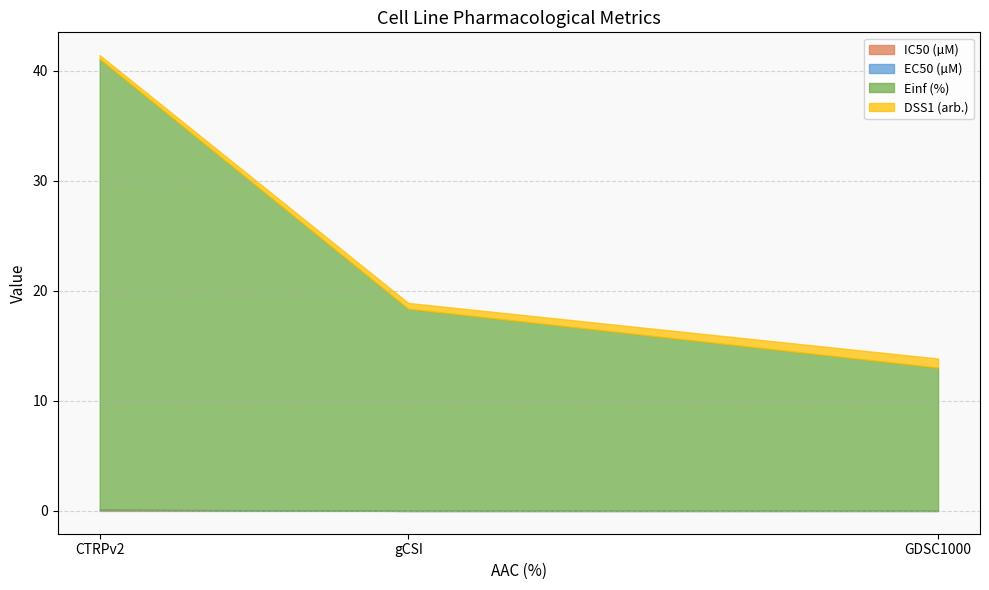

How many data points does each series have?

3